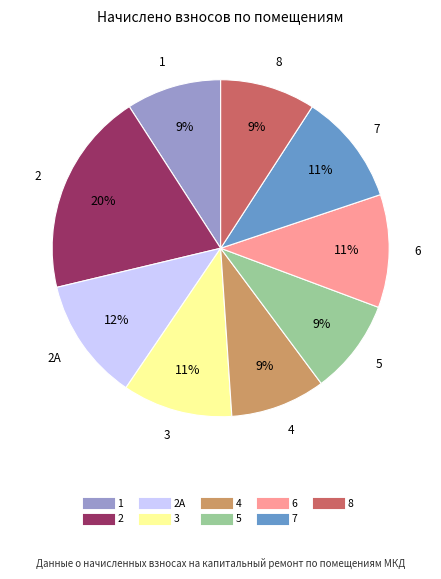

Is there any slice that represents more than half of the pie?

No